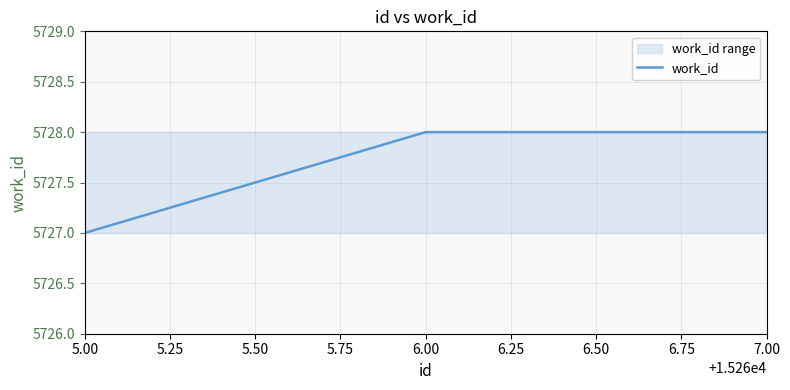

Which category has the lowest value across all series?

5.00